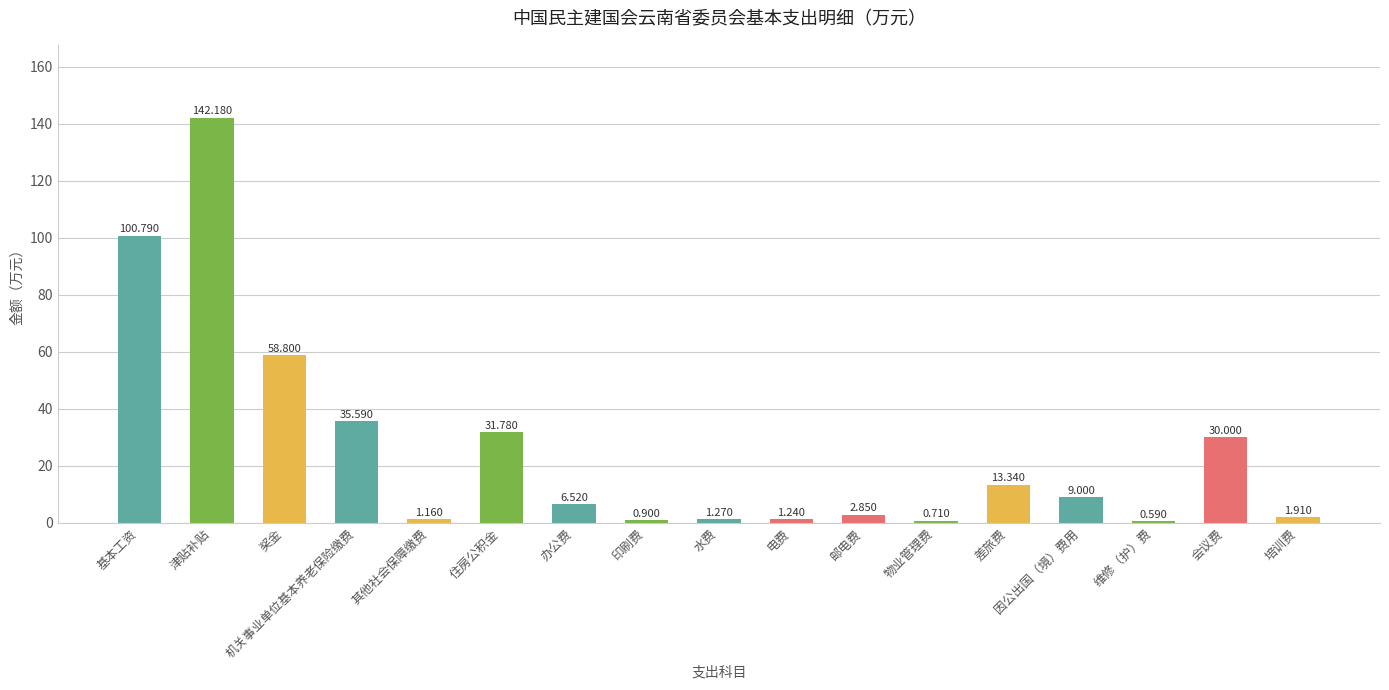

True or false: the data shows 58.8 at 奖金.

True